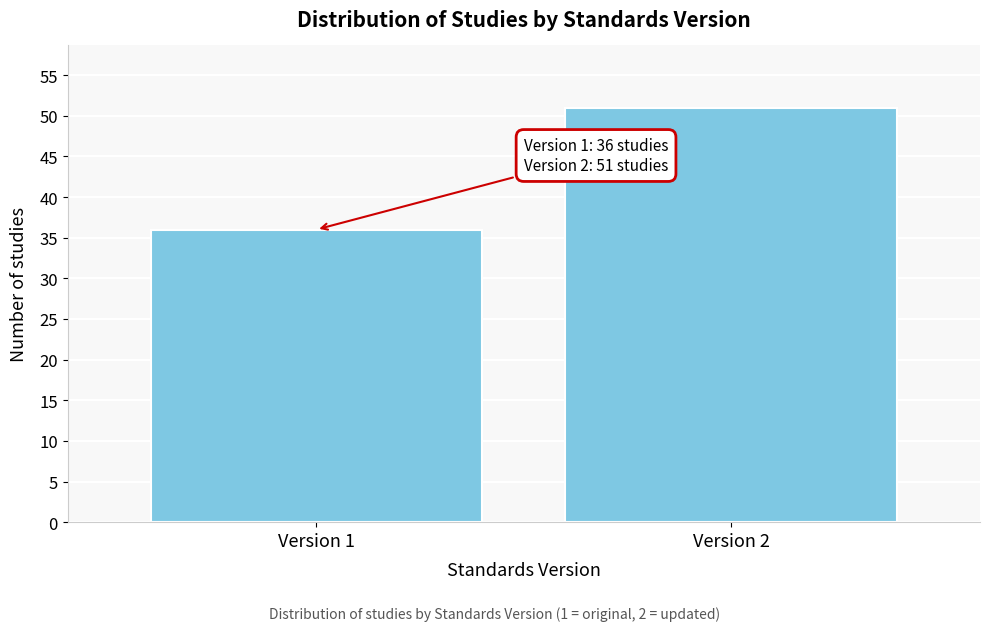

Reading left to right, list all the values displayed in this chart.

Version 1=36	Version 2=51